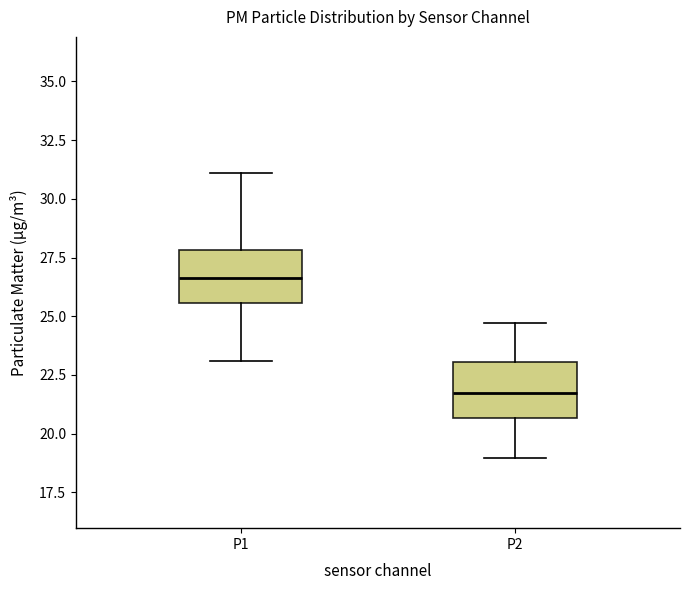

Reading left to right, read every box against the y-axis: the position of its median line, the range the box covers, and the ends of its whiskers. The values are not printed on the chart, so give them approximately, as read against the axis.

P1: median 26.5, box 25.5 to 28.0, whiskers 23.0 to 31.0
P2: median 21.5, box 20.5 to 23.0, whiskers 19.0 to 24.5